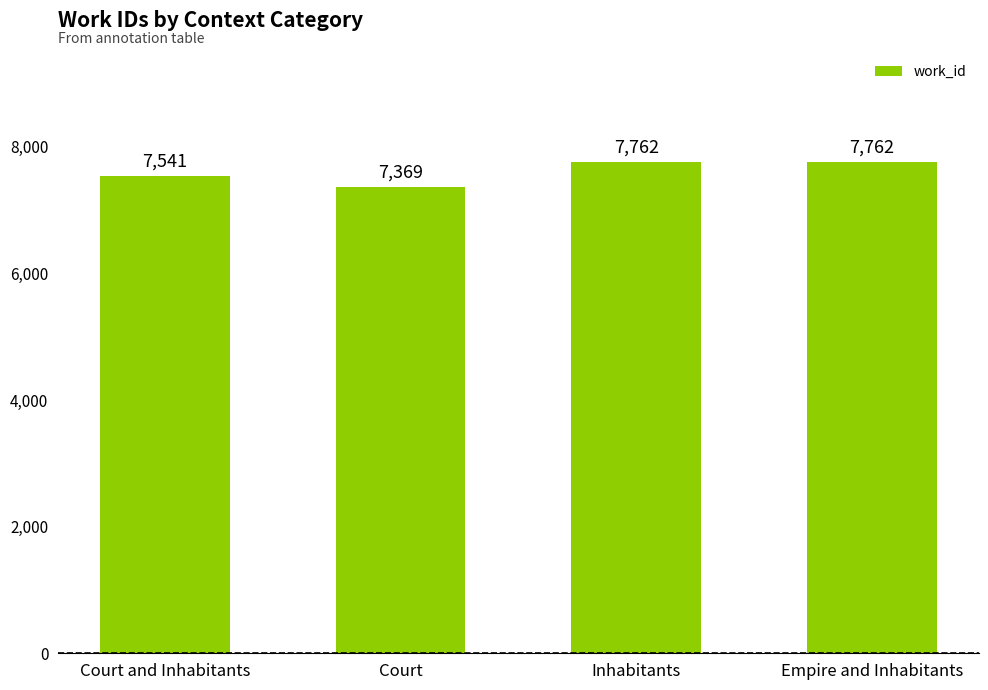

What is the sum of the values at Court and Inhabitants and Inhabitants?

15303